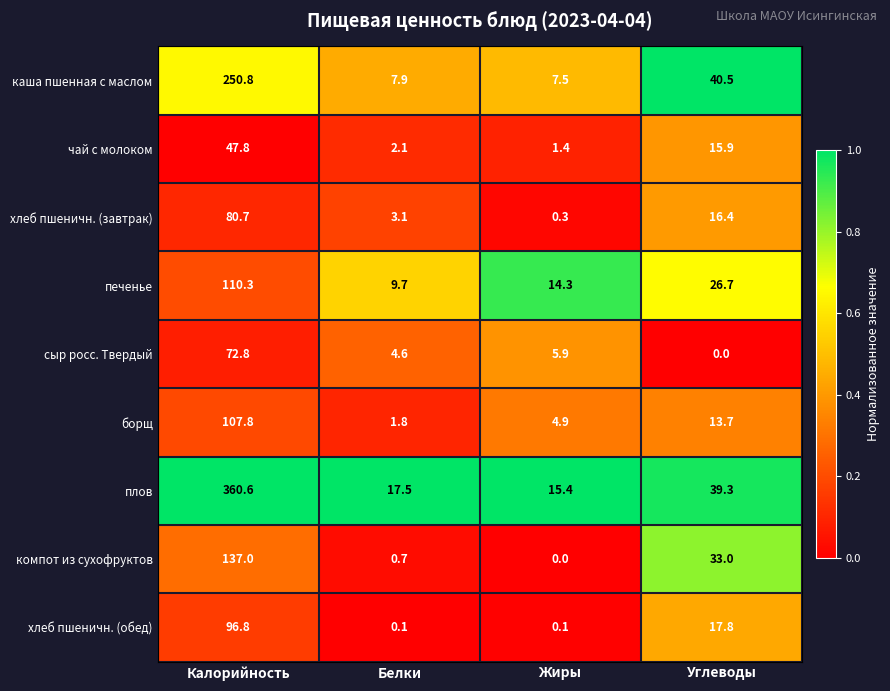

Which label corresponds to the largest value in the chart?

Калорийность